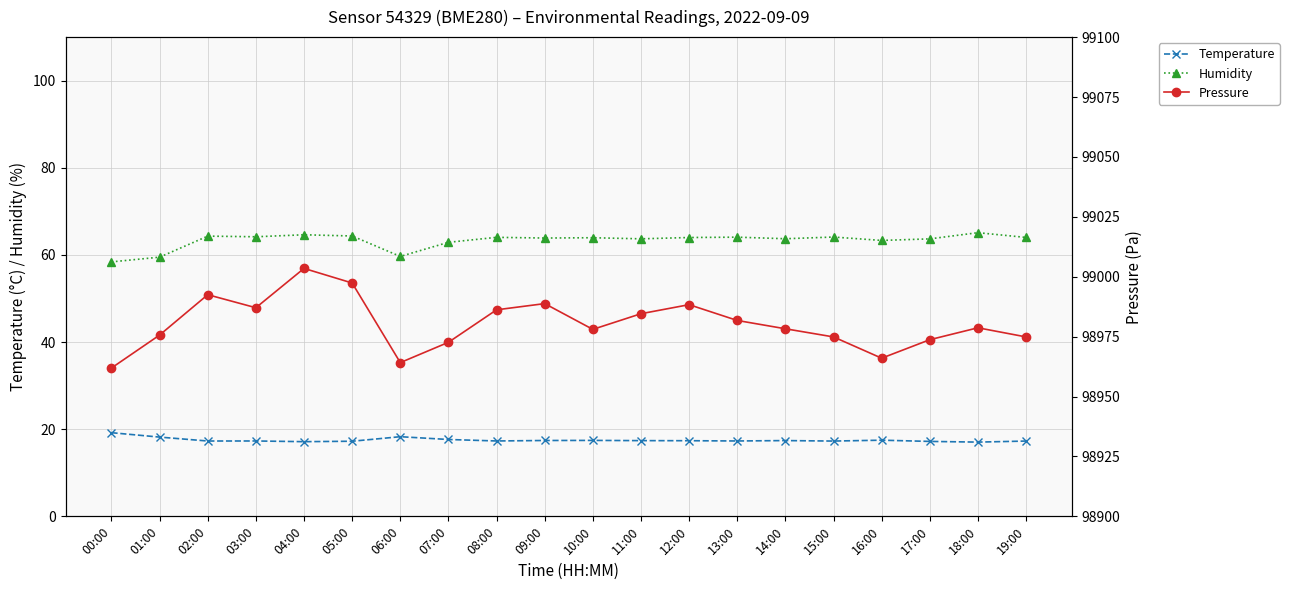

At which label is Humidity closest to 61?

06:00